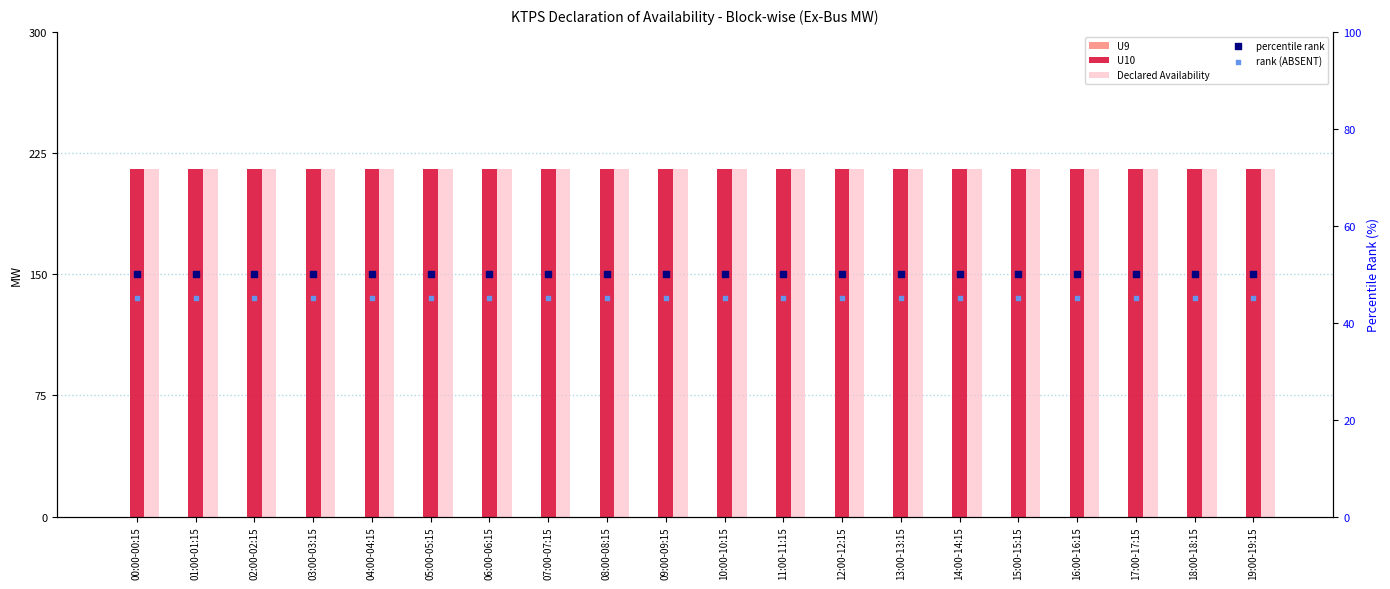

At which category is the sum across all series the highest?

00:00-00:15